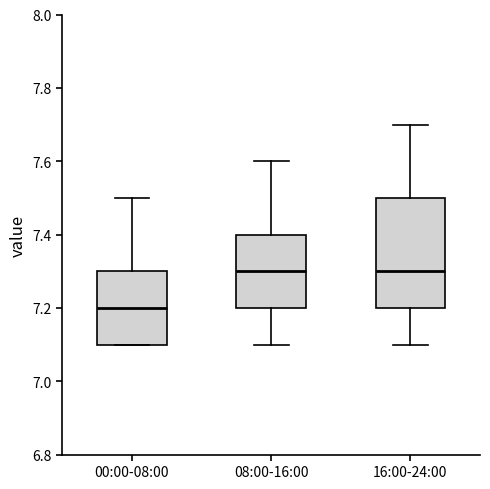

Which box's median line is the lowest?

00:00-08:00